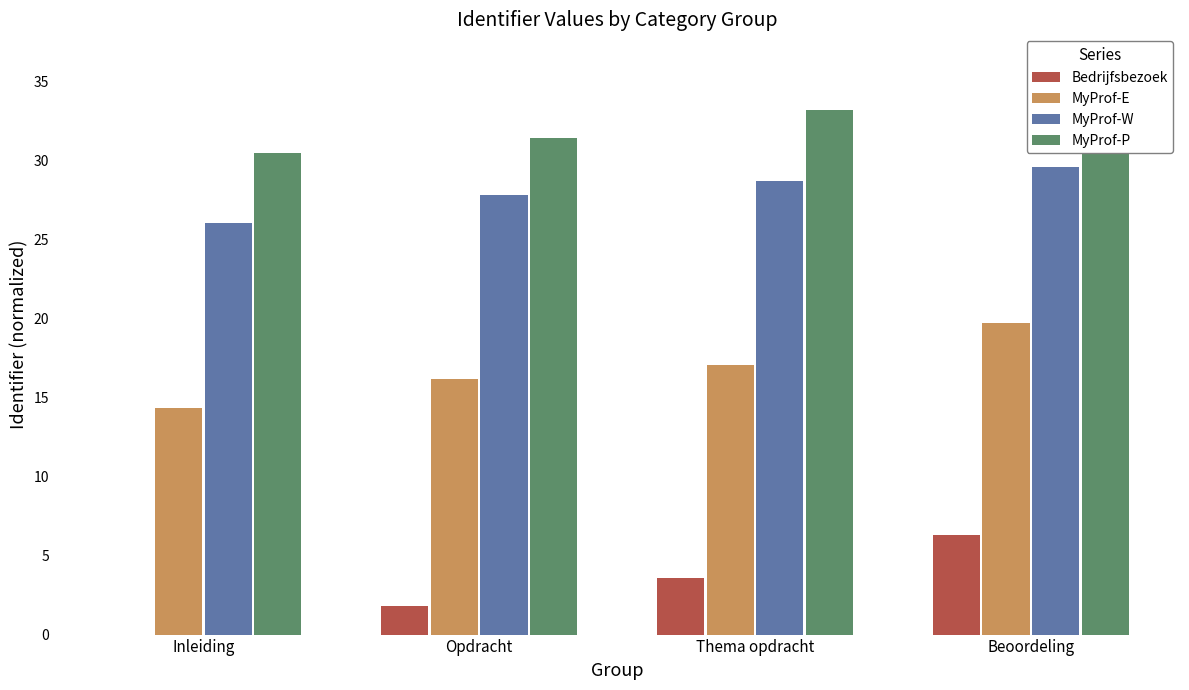

Reading left to right, what are all the values shown in this chart?

Bedrijfsbezoek: Inleiding=0.0	Opdracht=1.8	Thema opdracht=3.6	Beoordeling=6.3
MyProf-E: Inleiding=14.4	Opdracht=16.2	Thema opdracht=17.1	Beoordeling=19.7
MyProf-W: Inleiding=26.0	Opdracht=27.8	Thema opdracht=28.7	Beoordeling=29.6
MyProf-P: Inleiding=30.5	Opdracht=31.4	Thema opdracht=33.2	Beoordeling=35.0